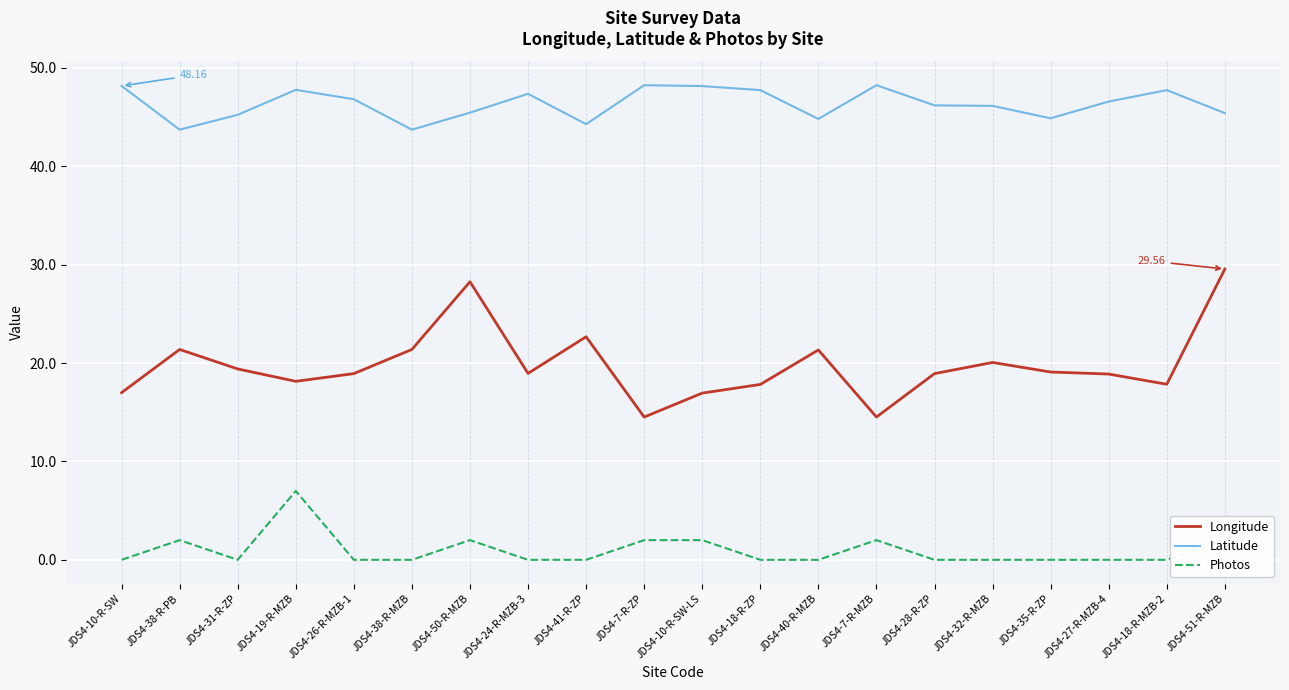

Rank the series at JDS4-10-R-SW-LS from highest to lowest value.

Latitude, Longitude, Photos